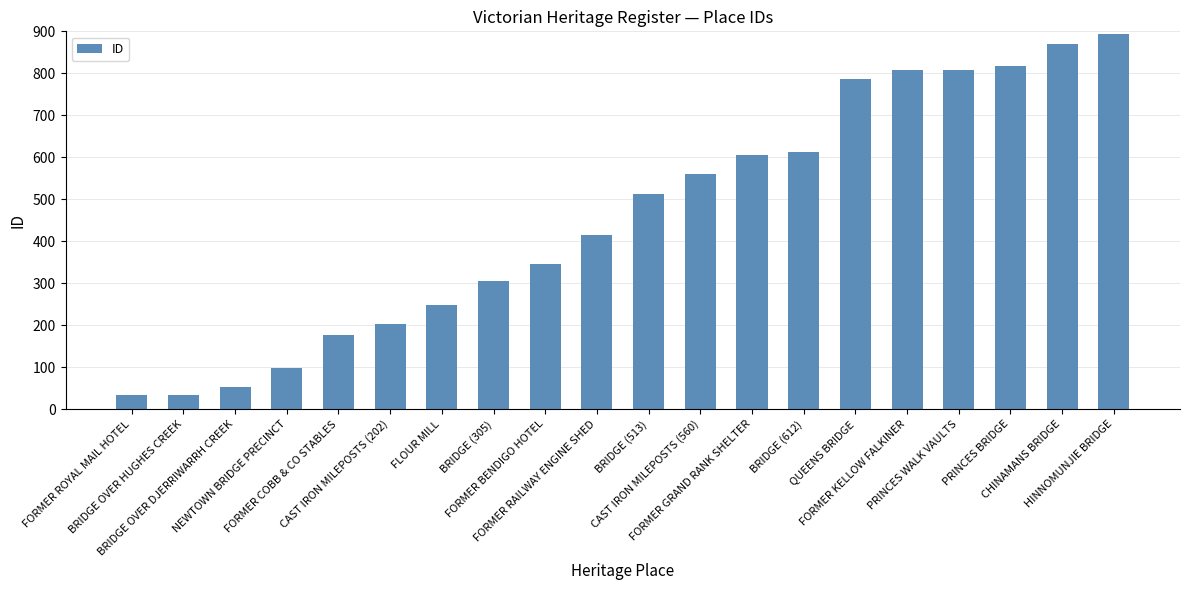

What is the smallest value displayed?

33